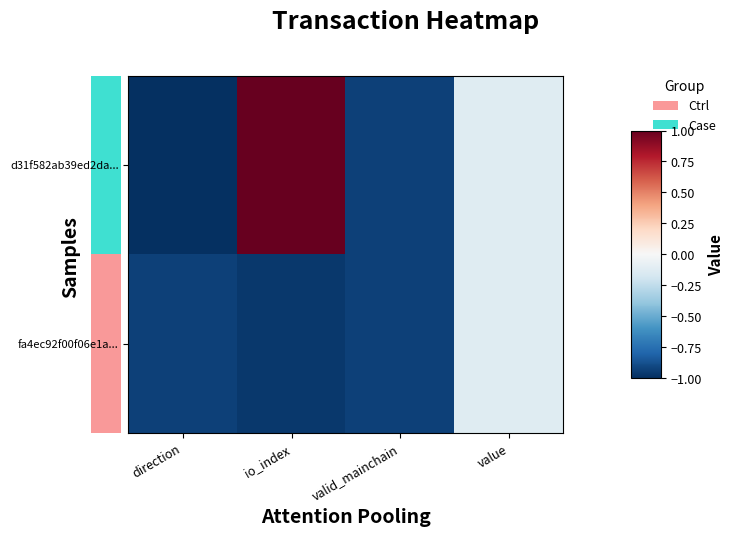

Which series has the widest spread of values?

d31f582ab39ed2da...